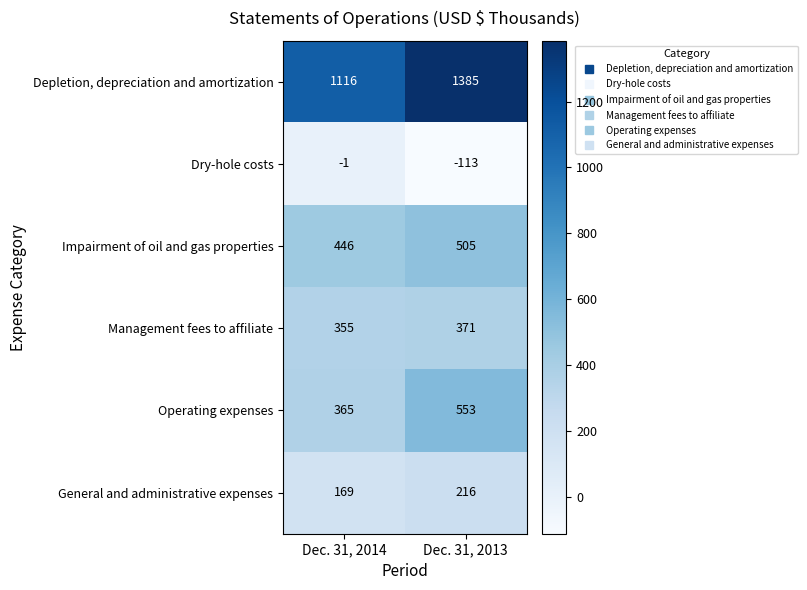

What is the difference between the Dry-hole costs values at Dec. 31, 2014 and Dec. 31, 2013?

112